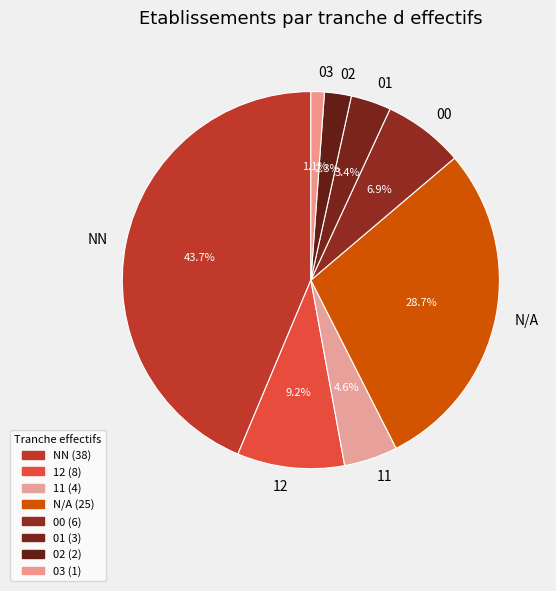

What is the smallest slice in the pie chart?

03